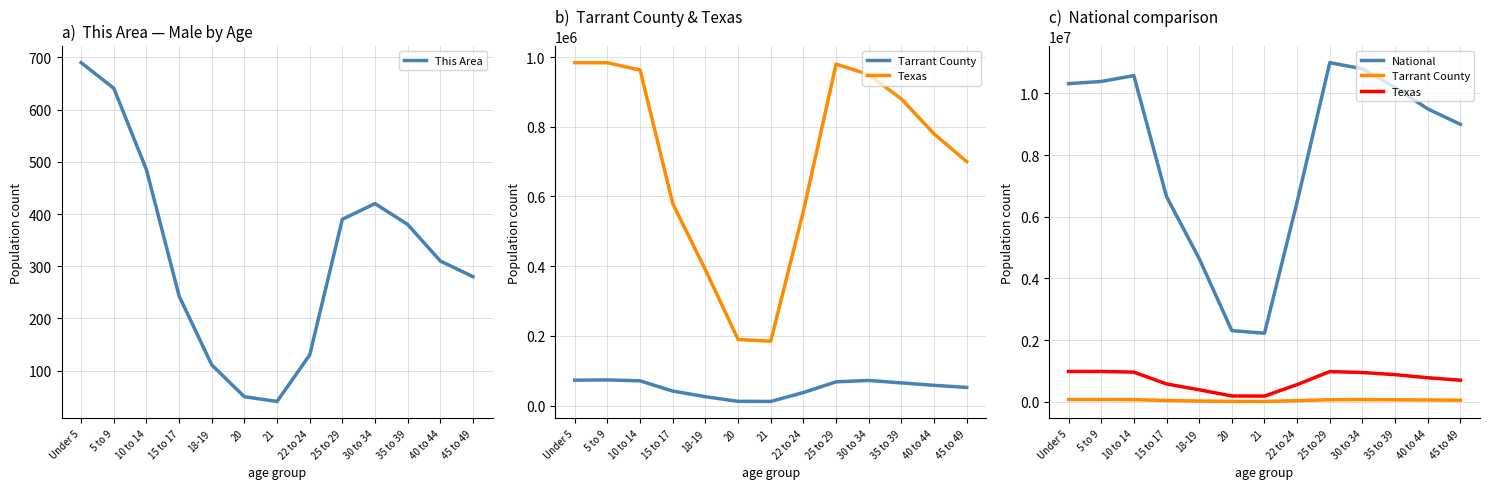

True or false: Tarrant County and Texas cross at least once.

False